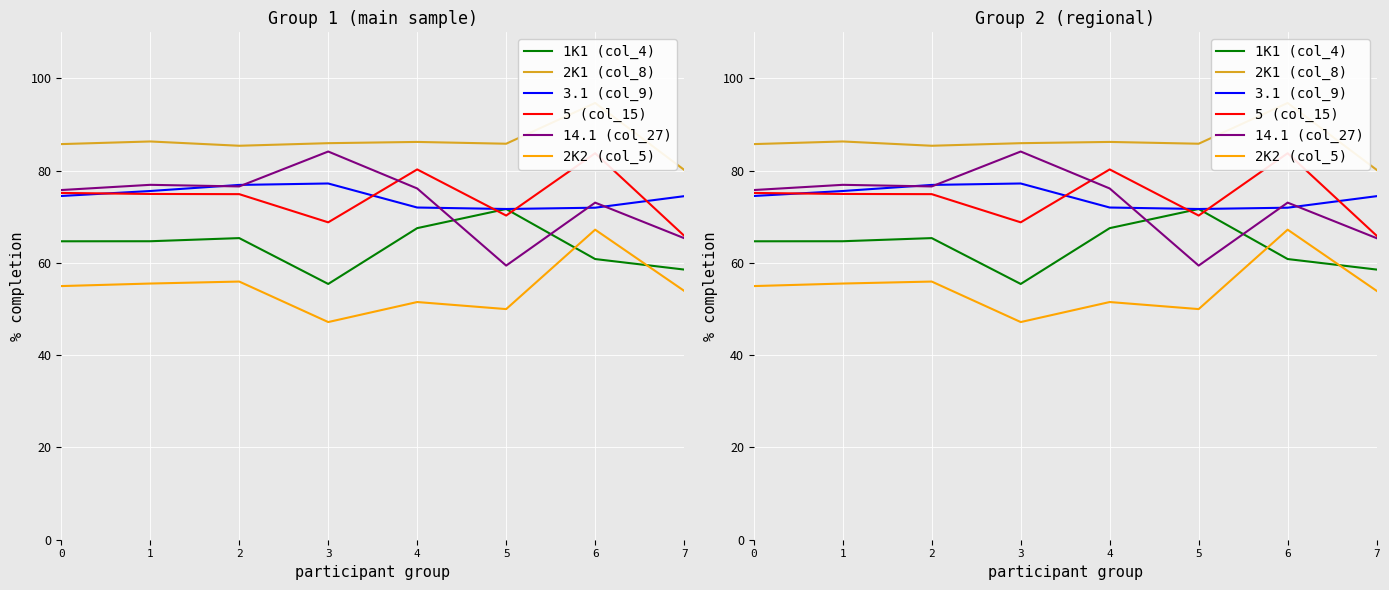

List the labels in order of 1K1 (col_4) value, smallest first.

3, 7, 6, 0, 1, 2, 4, 5